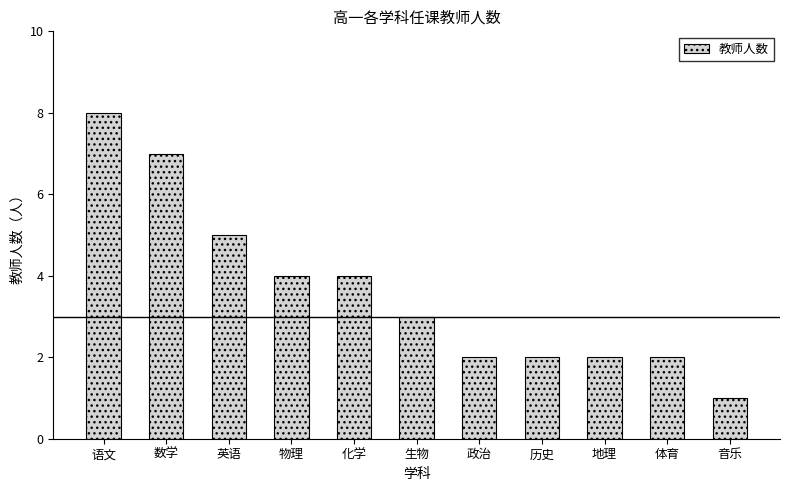

What is the ratio of the value at 生物 to the value at 数学?

0.4